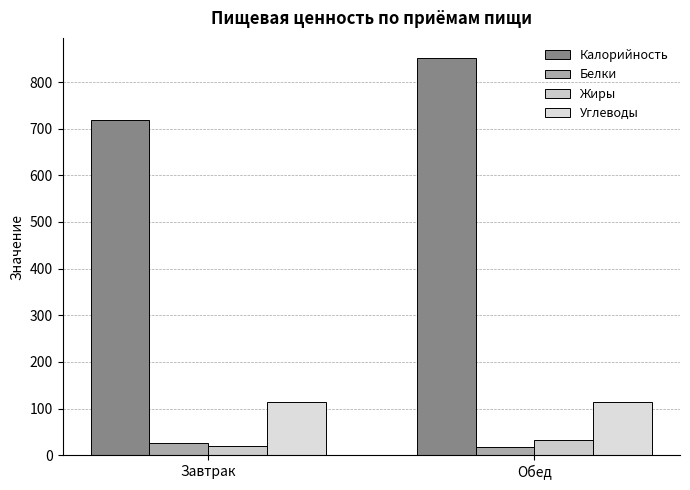

What is the value of the Белки bar at the 1st from the left?

26